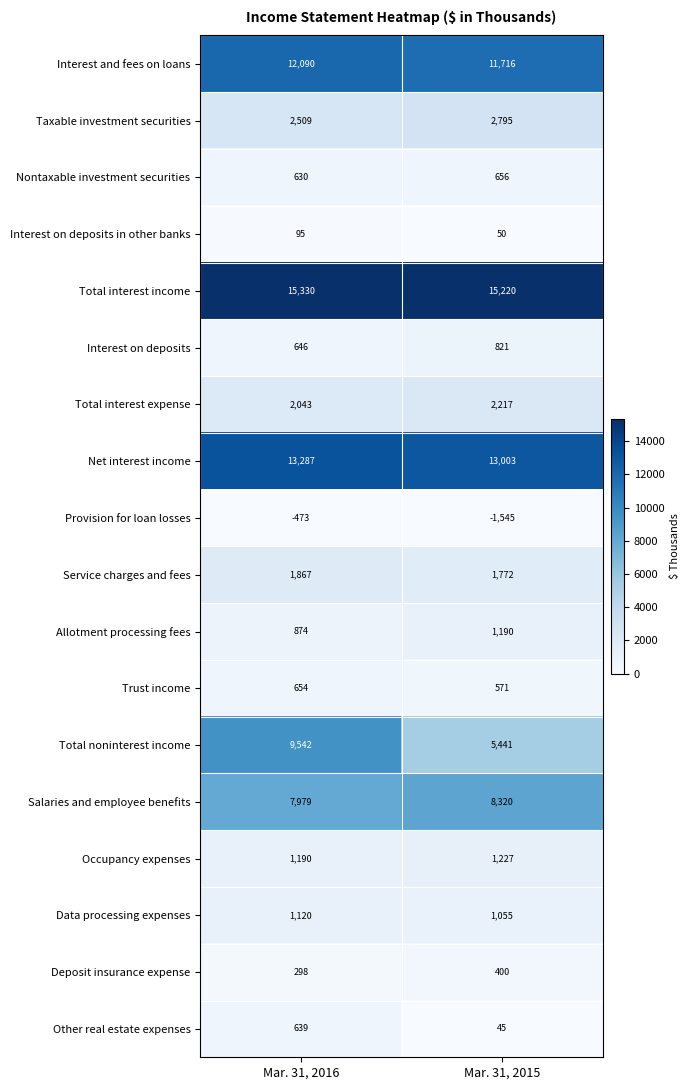

Is the value of Total noninterest income at Mar. 31, 2016 greater than the value of Allotment processing fees at Mar. 31, 2016?

Yes